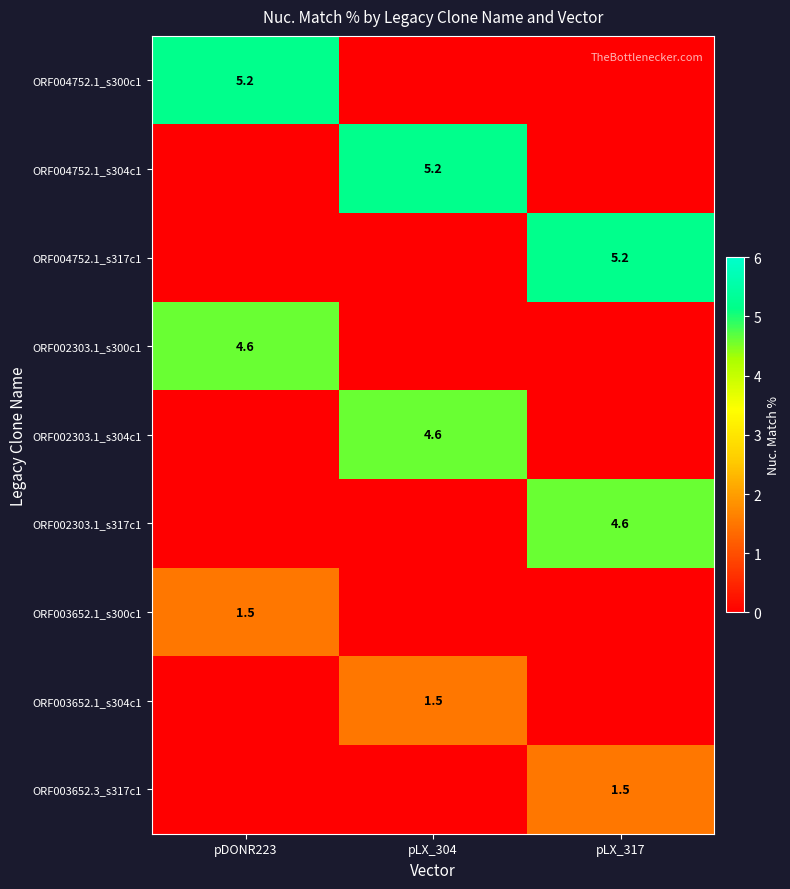

The value of ORF004752.1_s317c1 at pLX_317 is 5.2. True or false?

True